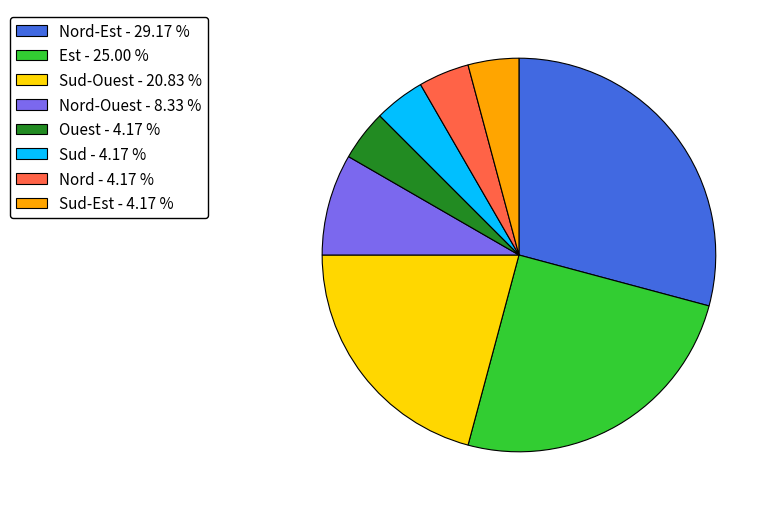

Is there a majority slice in this chart?

No